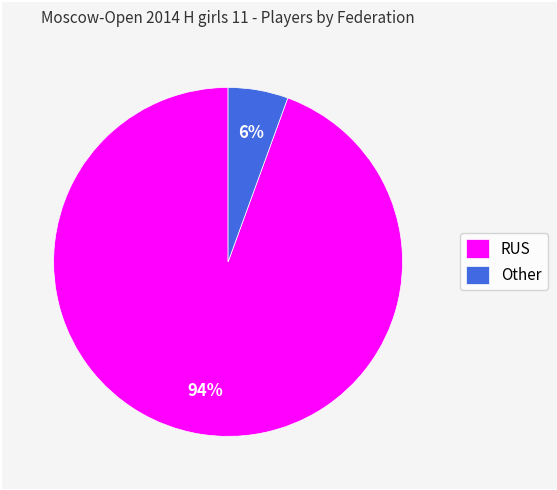

Which category has the biggest portion of the pie?

RUS